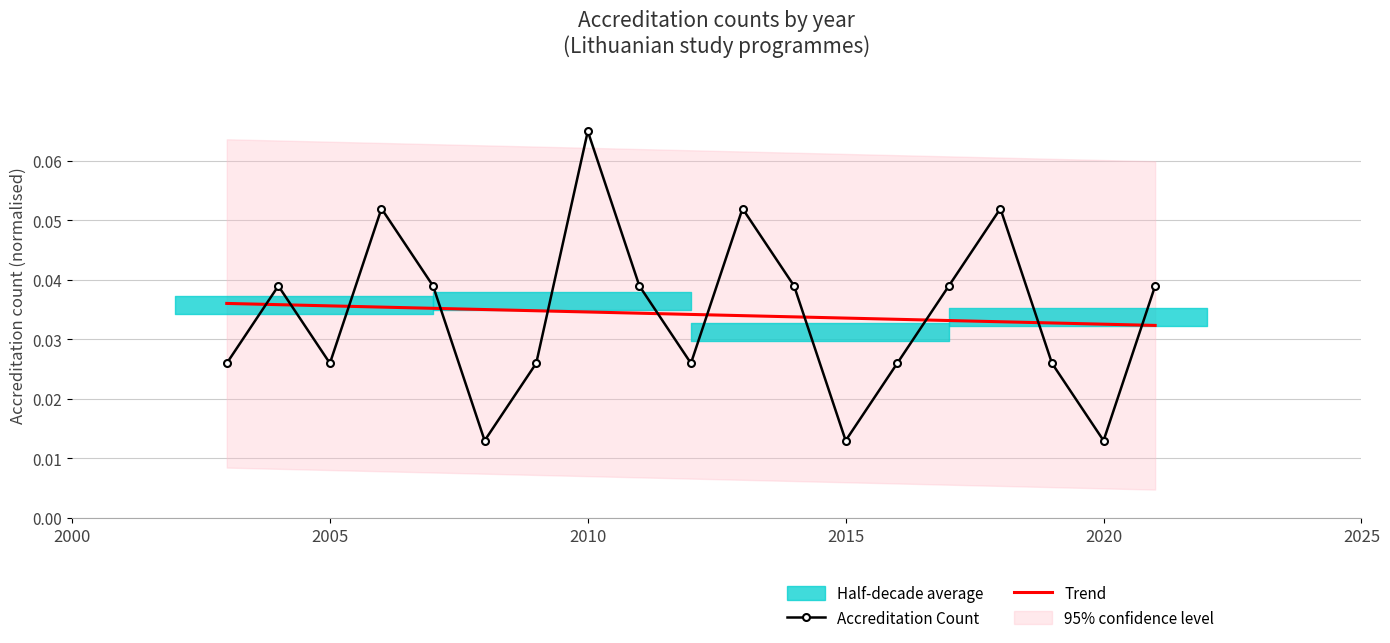

At how many categories does at least one series exceed 0?

19